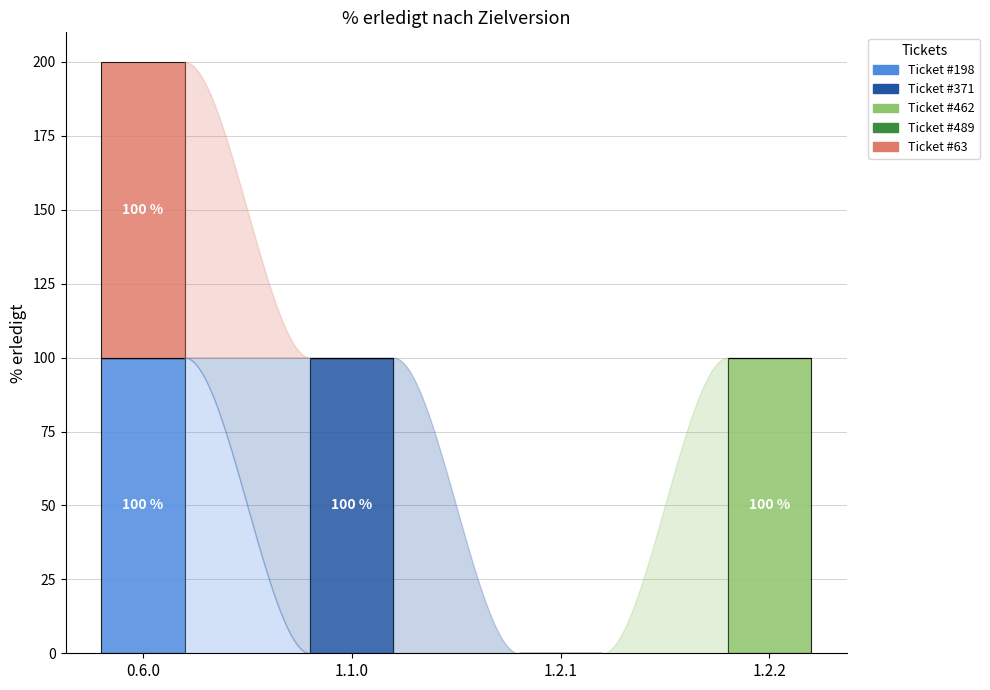

What is the maximum value for Ticket #198?

100